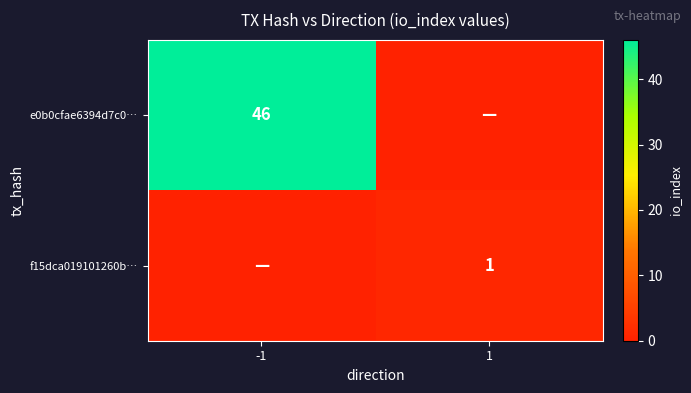

True or false: e0b0cfae6394d7c0… has a value of 18 at -1.

False